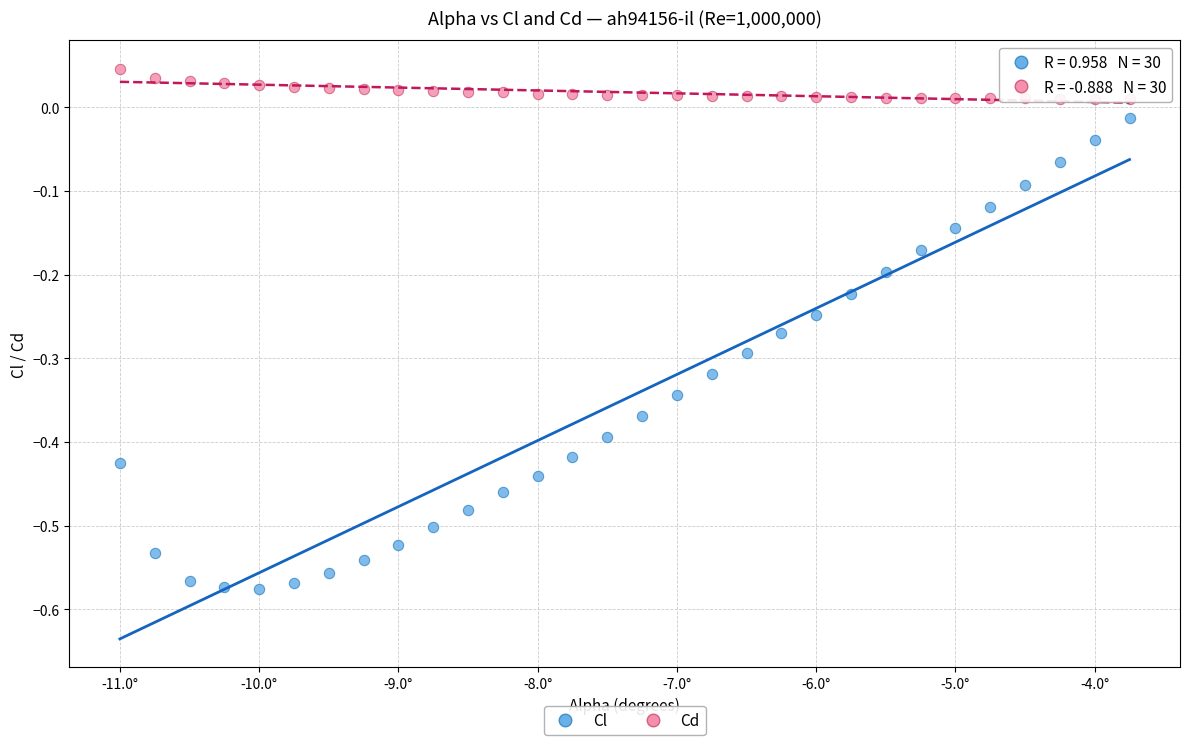

Which series has the widest spread of Y values?

Cl